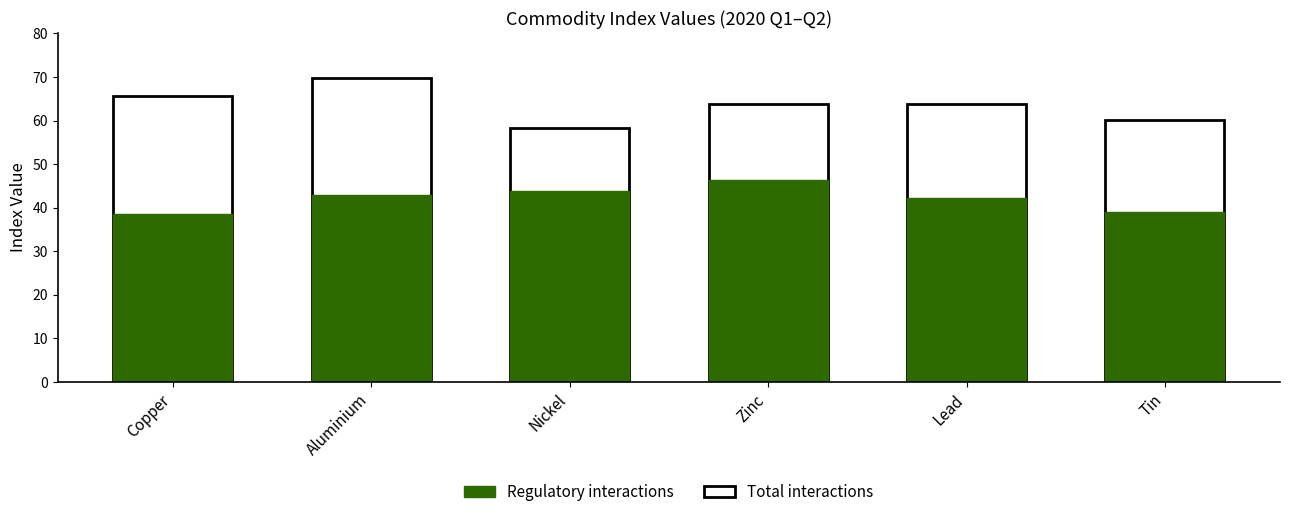

Where does the Regulatory series first go above 42?

Aluminium